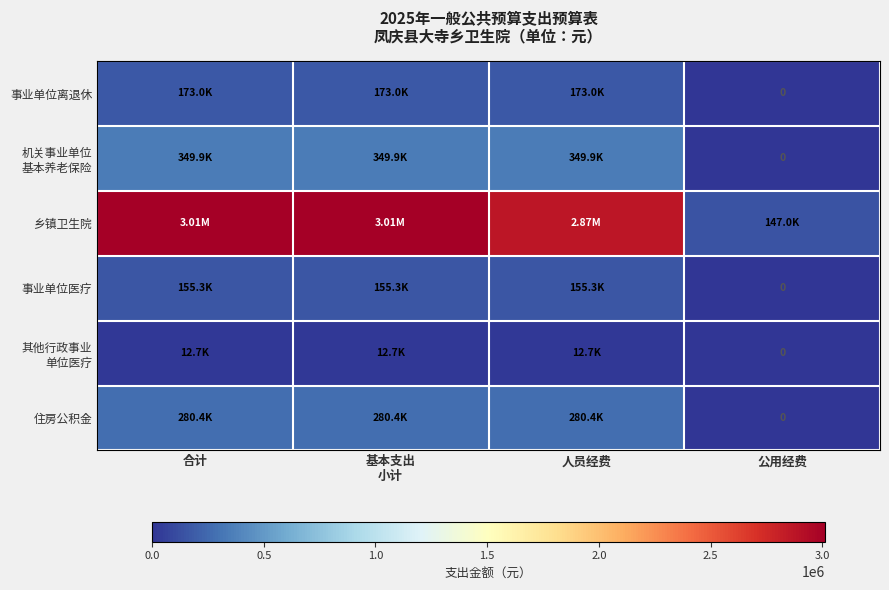

What is the sum of all 机关事业单位 基本养老保险 values?

1049794.6